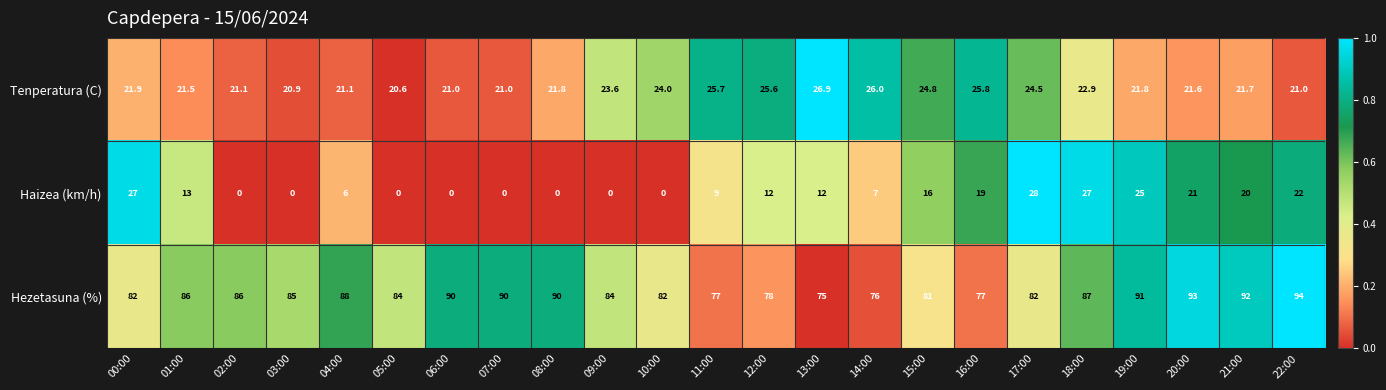

What is the difference between the maximum and minimum values in the Haizea (km/h) series?

28.0